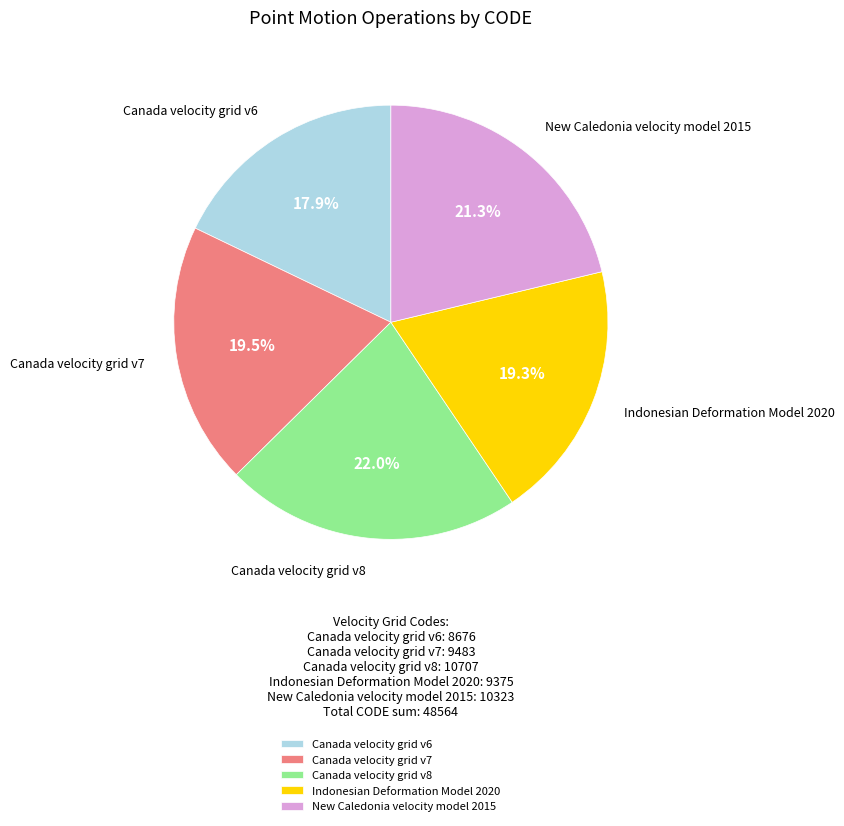

To the nearest percent, what portion does Indonesian Deformation Model 2020 represent?

19%